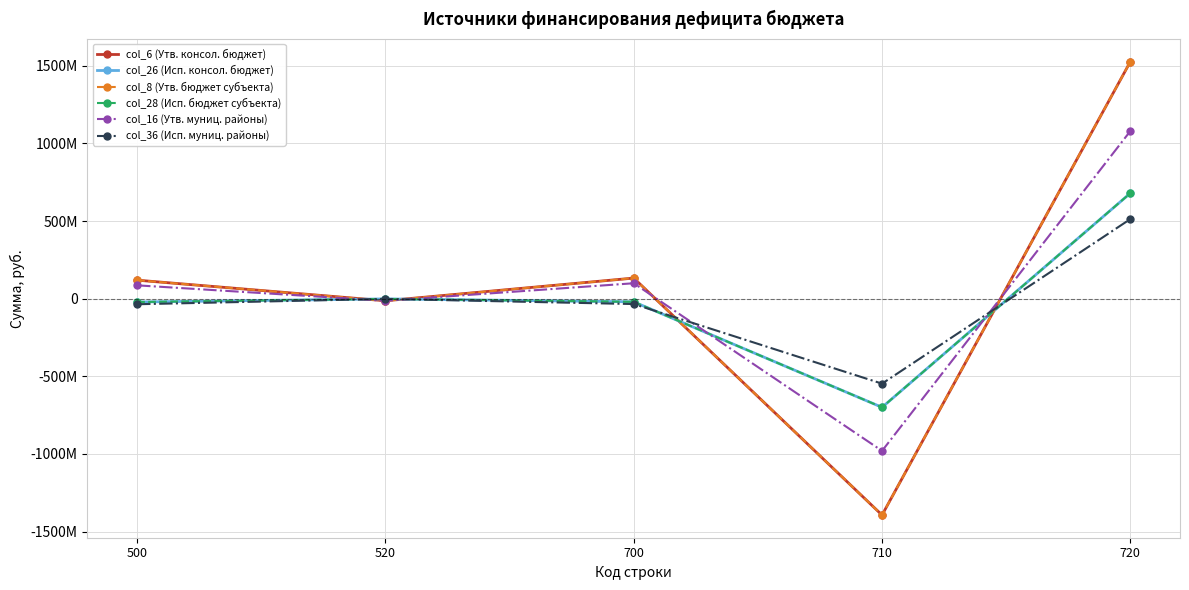

Does the chart have visible grid lines?

Yes